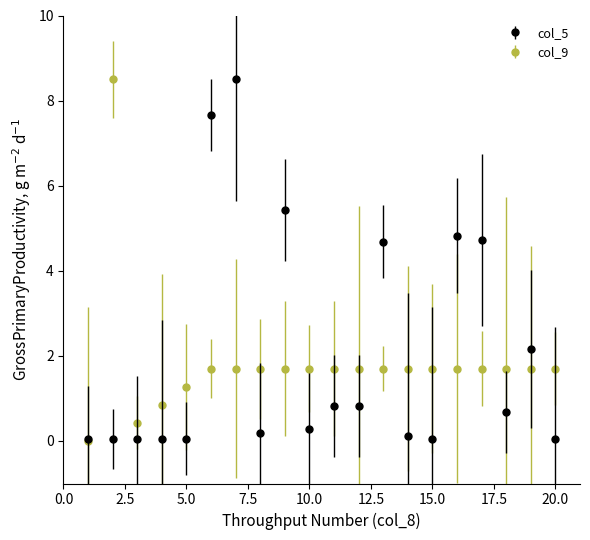

True or false: col_5 and col_9 intersect in this chart.

True